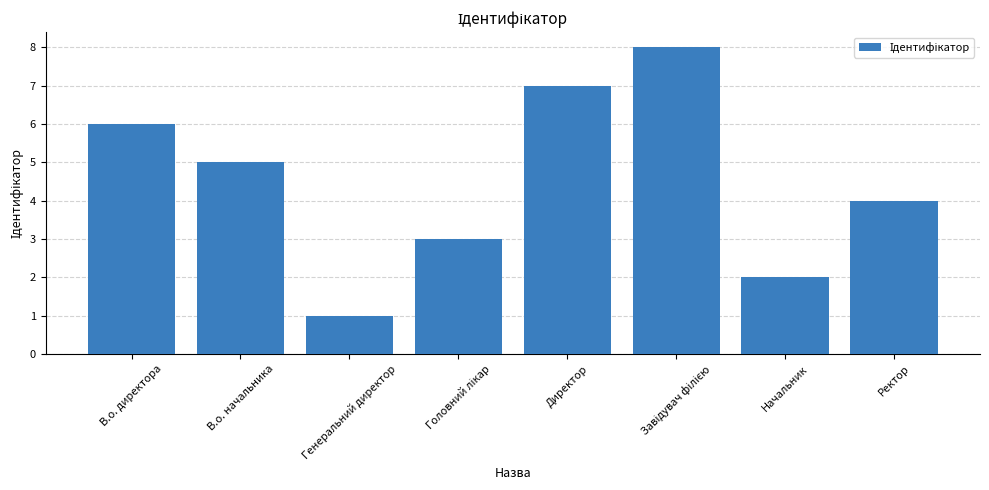

Reading right to left, what are all the values shown in this chart?

4	2	8	7	3	1	5	6